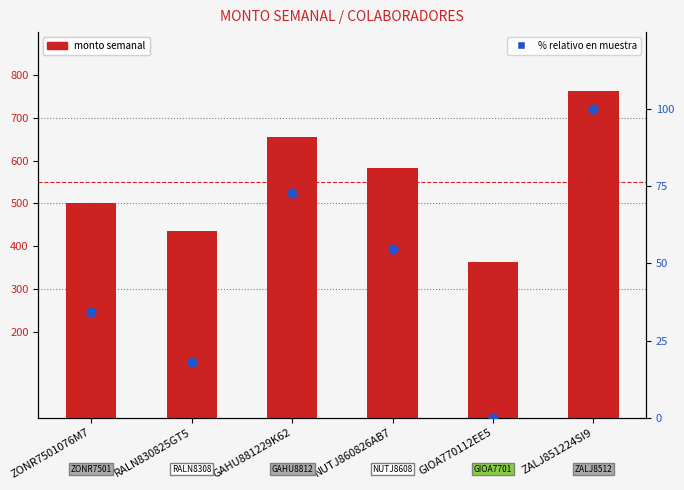

What are all the series names shown in the legend?

MONTO SEMANAL, % relativo en muestra